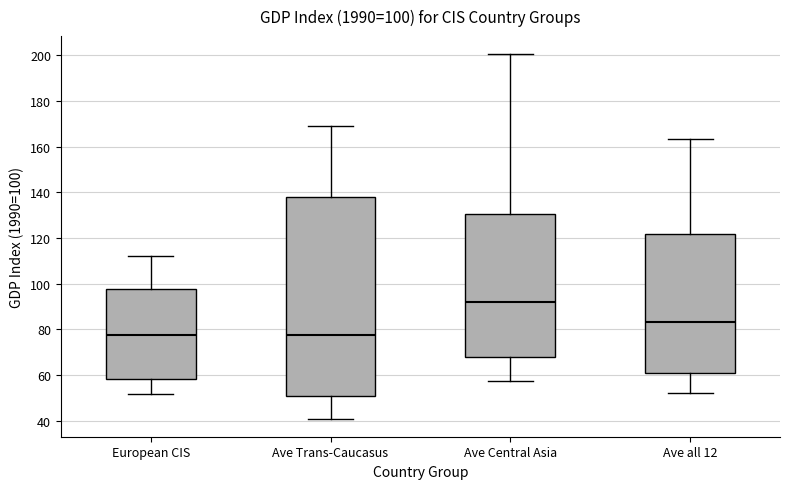

Which box has the highest median line?

Ave Central Asia